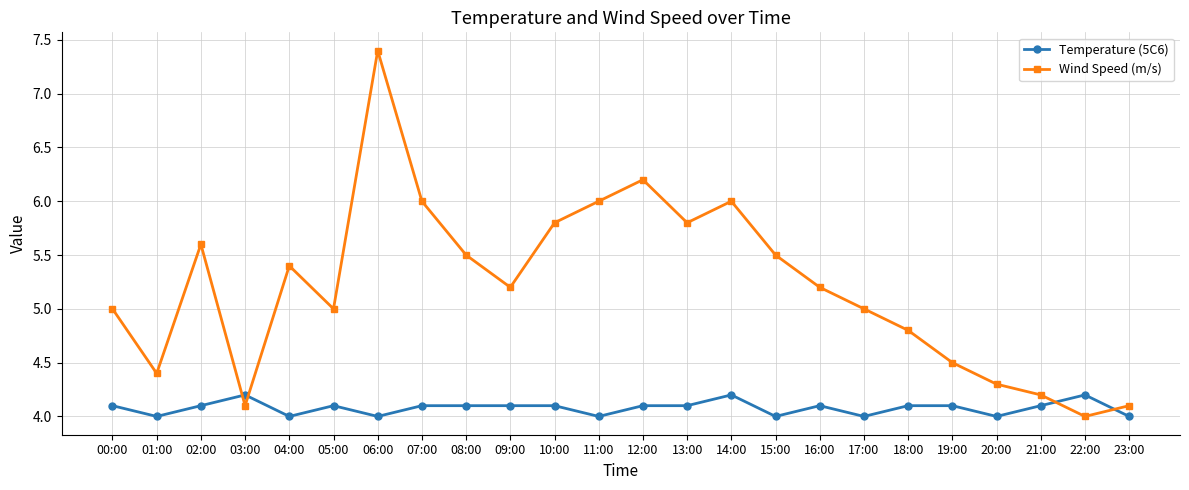

At which category is the sum across all series the highest?

06:00